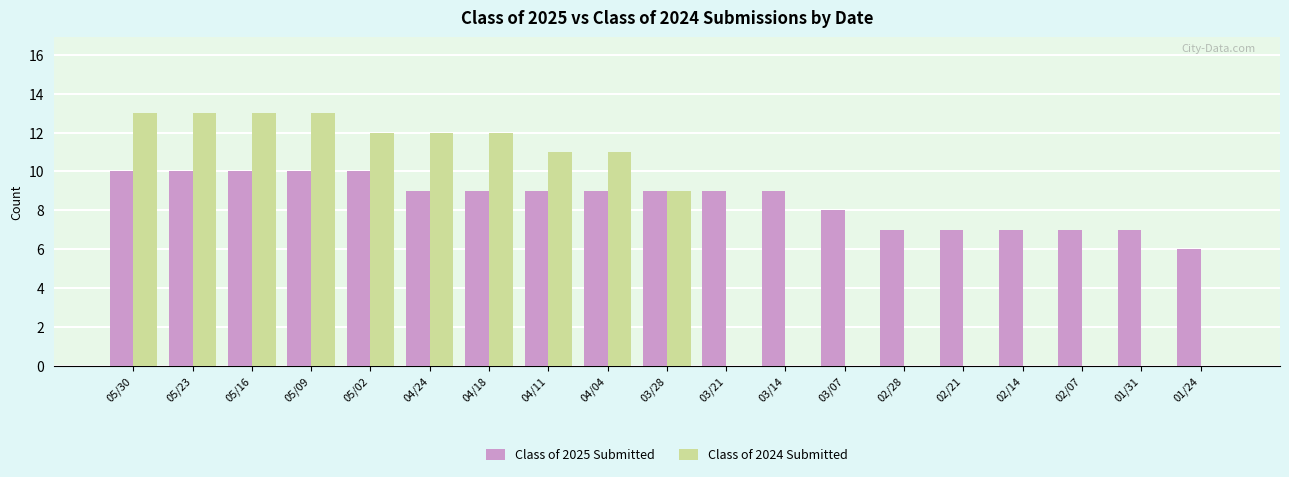

Between 04/04 and 02/14, which series saw the biggest shift?

Class of 2024 Submitted